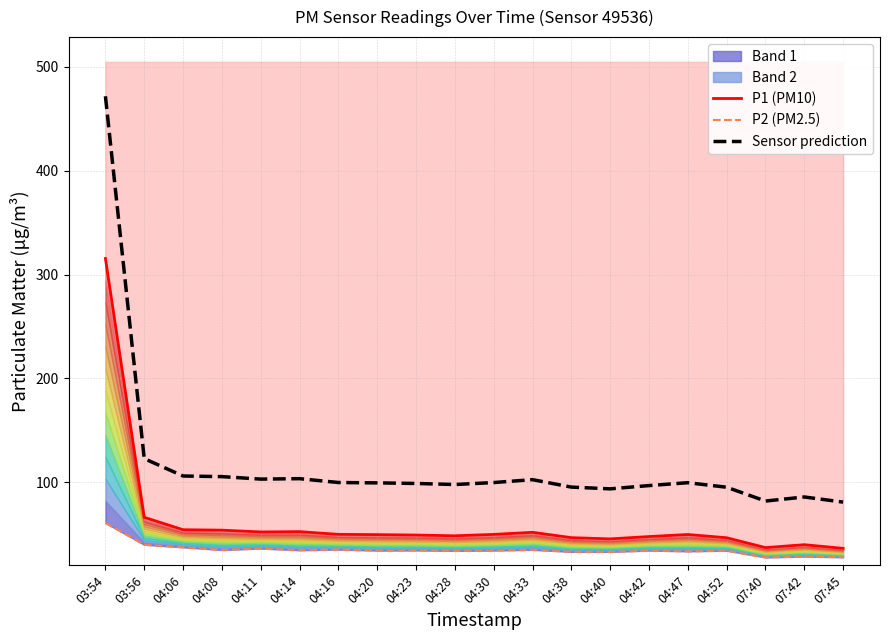

What is the total value across all series at 04:06?

197.6